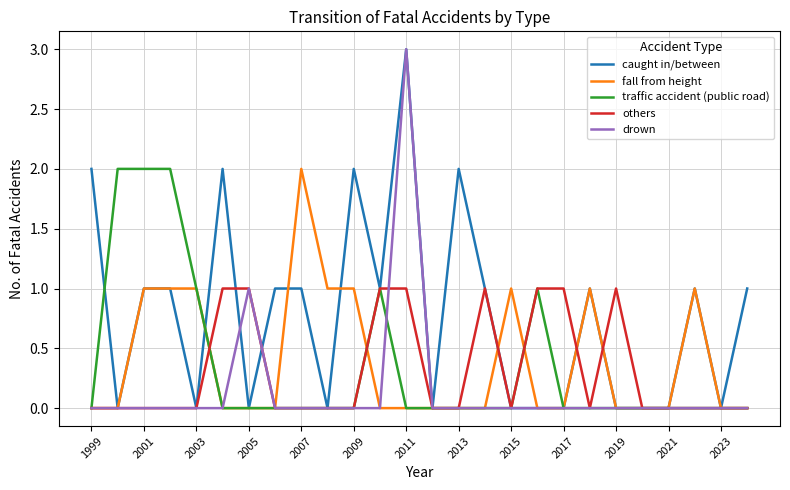

Which series has the largest total across all categories?

caught in/between